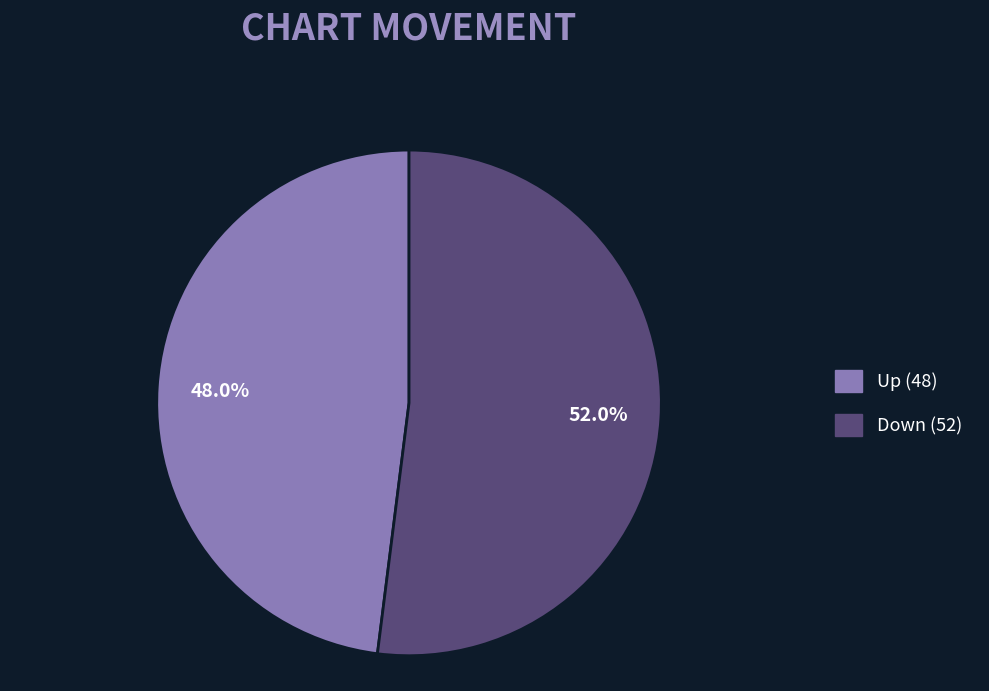

Is there any slice that represents more than half of the pie?

Yes